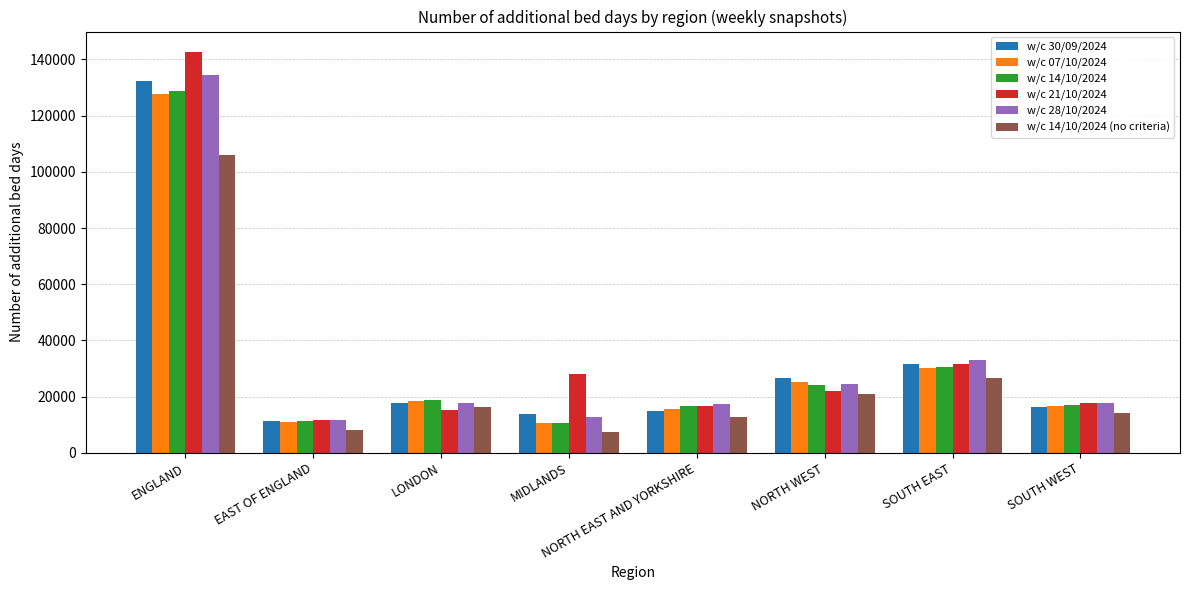

What is the difference between the w/c 30/09/2024 values at MIDLANDS and NORTH EAST AND YORKSHIRE?

1050